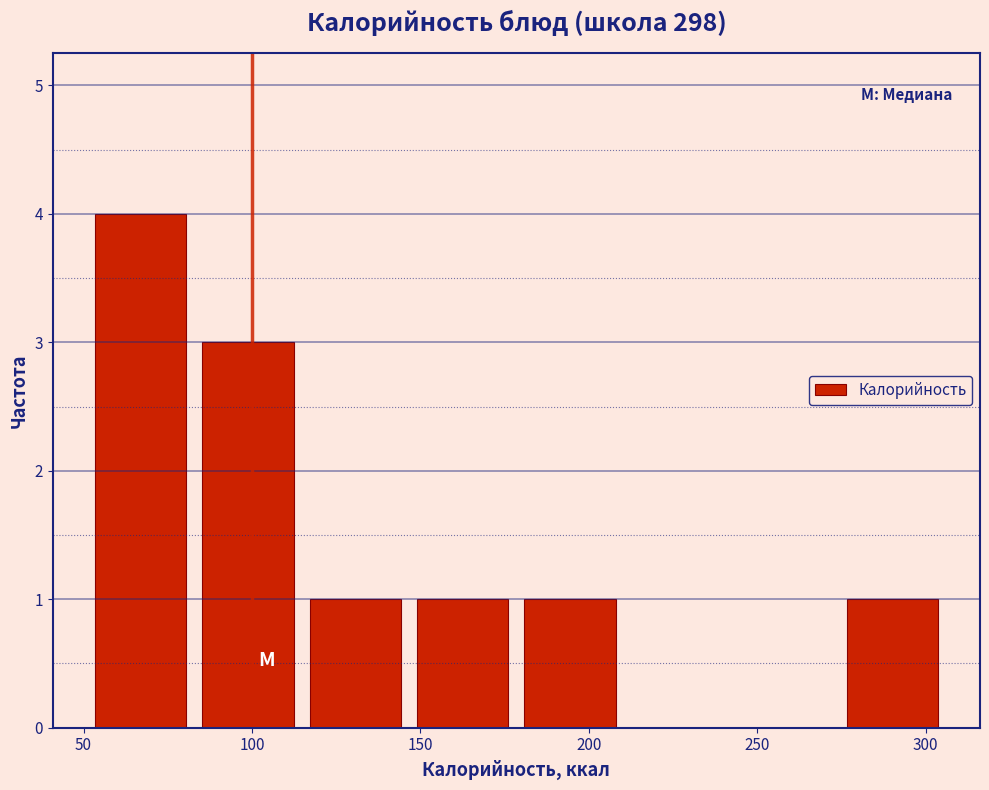

Reading left to right, list every bar in this chart as the range it spans on the x-axis followed by its height. Neither the bar edges nor the heights are printed on the chart, so give them approximately, as read against the axes.

50 to 85: 4
85 to 115: 3
115 to 145: 1
145 to 180: 1
180 to 210: 1
210 to 240: 0
240 to 275: 0
275 to 305: 1